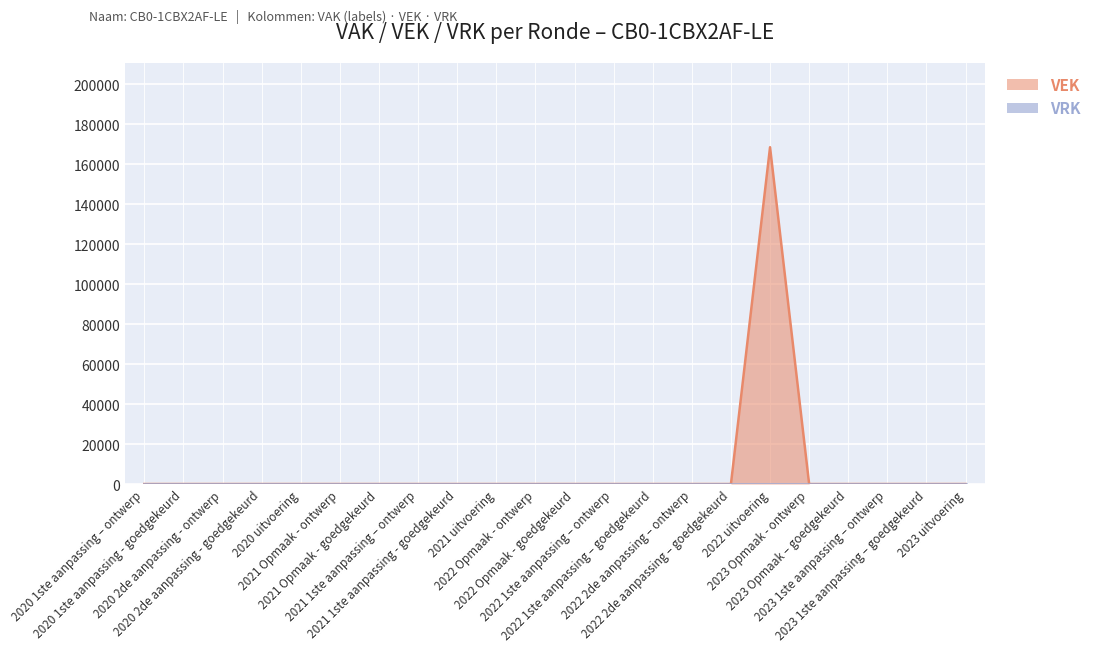

Does the chart display data point markers on the line(s)?

No